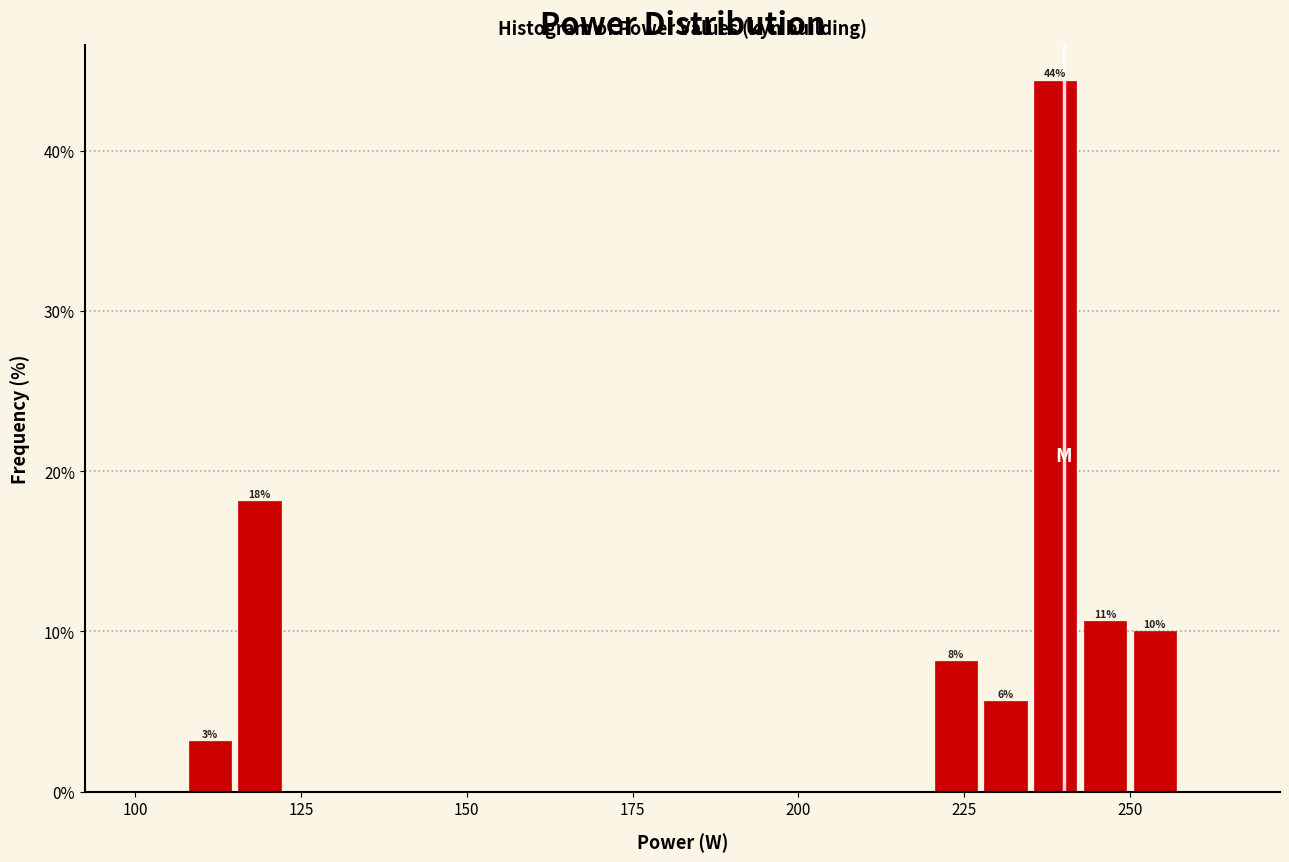

Around what value on the x-axis is the tallest bar? Give the approximate position of its centre, as read against the axis.

240